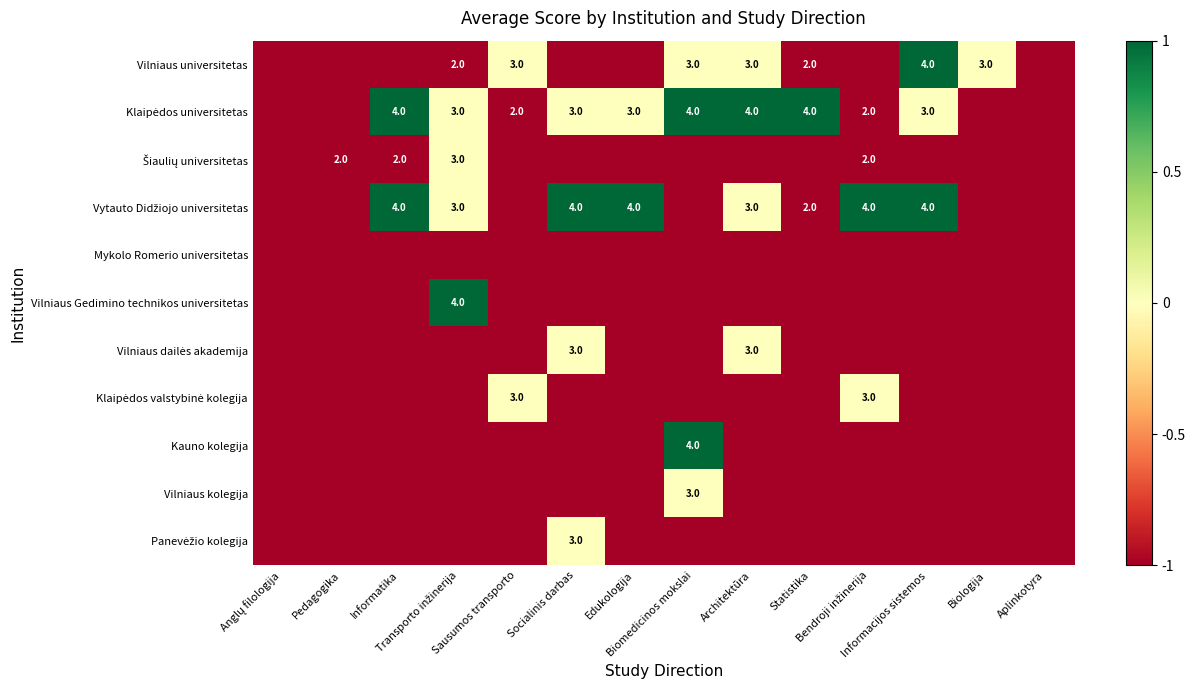

How many data points does each series have?

14